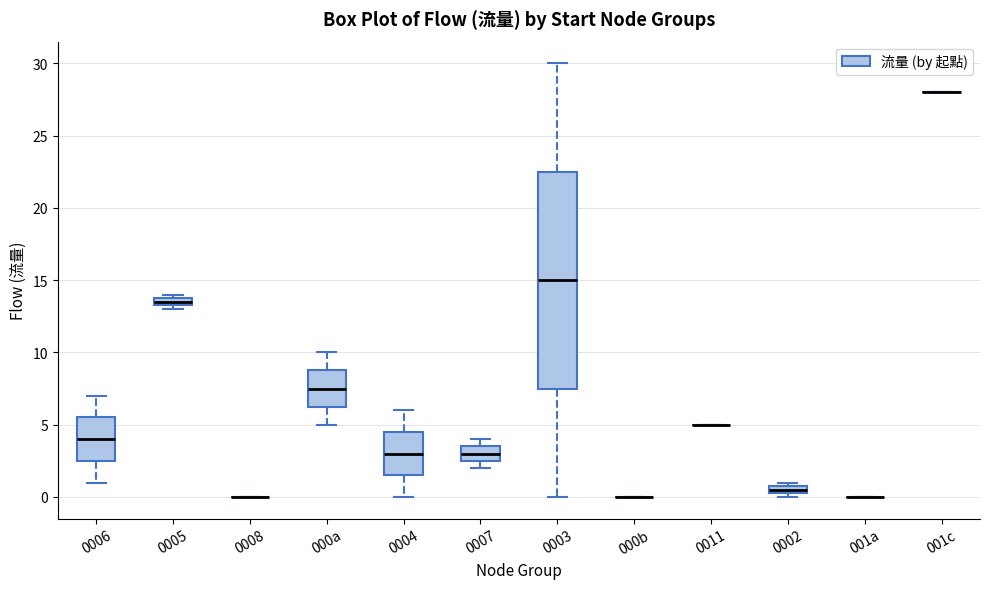

Which box is the tallest, from its lower edge to its upper edge?

0003